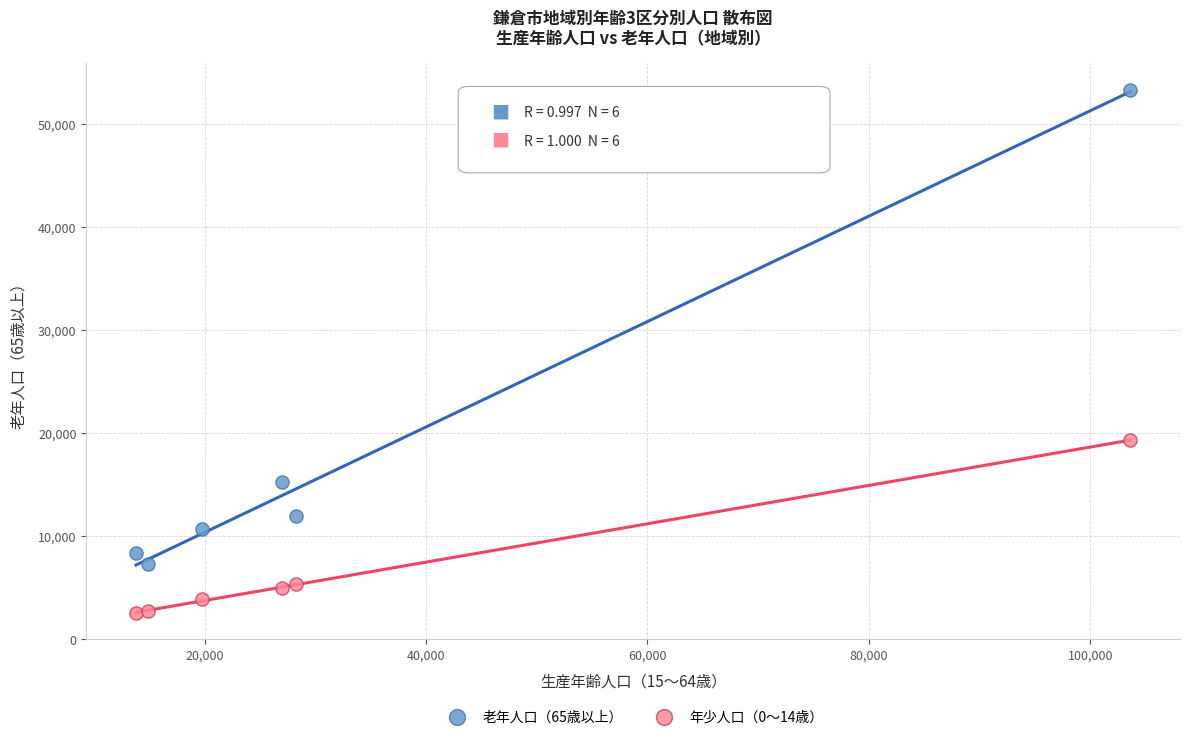

Which series reaches the minimum Y coordinate?

年少人口（0～14歳）